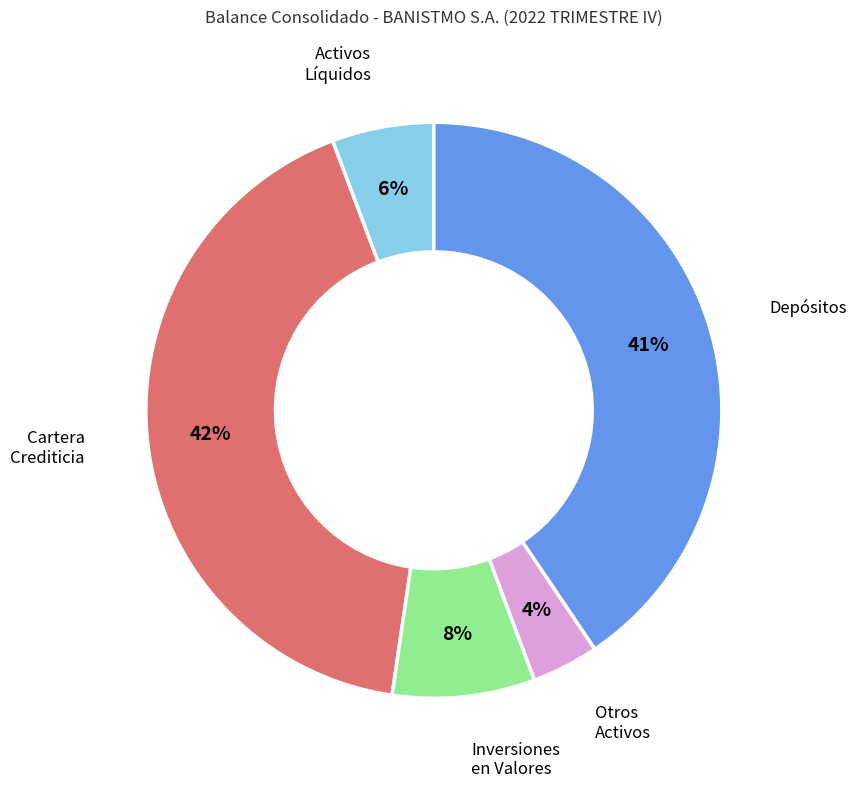

How many slices are in this pie chart?

5